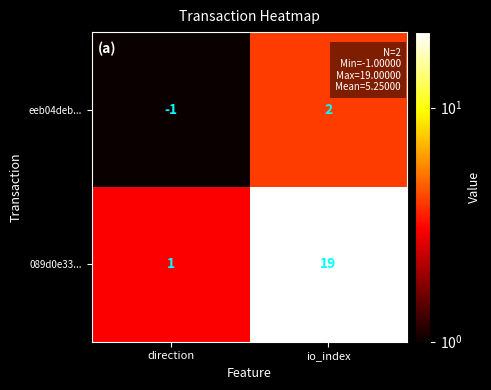

What is the average value of the 089d0e33... series?

10